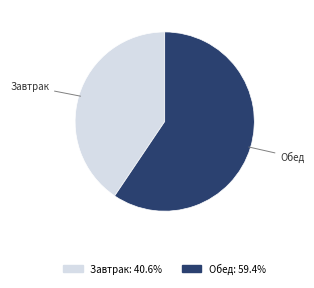

What is the majority slice?

Обед